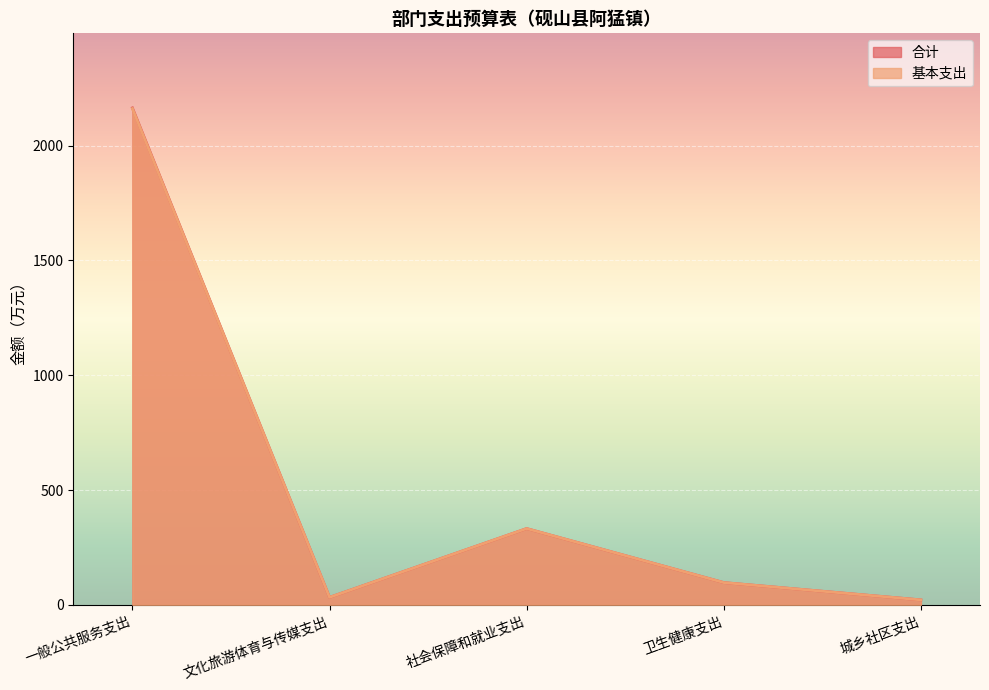

Reading left to right, what are all the values shown in this chart?

合计: 2164.2	33.0	332.5	97.3	21.9
基本支出: 2161.2	33.0	332.5	97.3	21.9